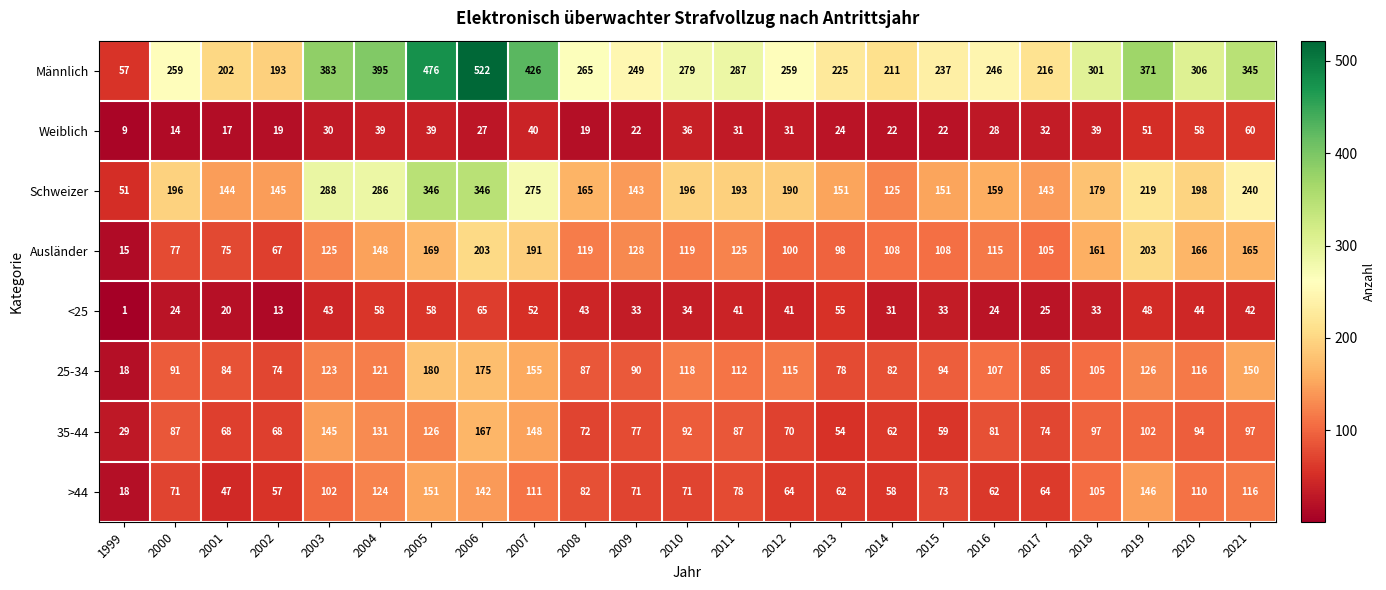

Is it true that Ausländer equals 75 at 2001?

True